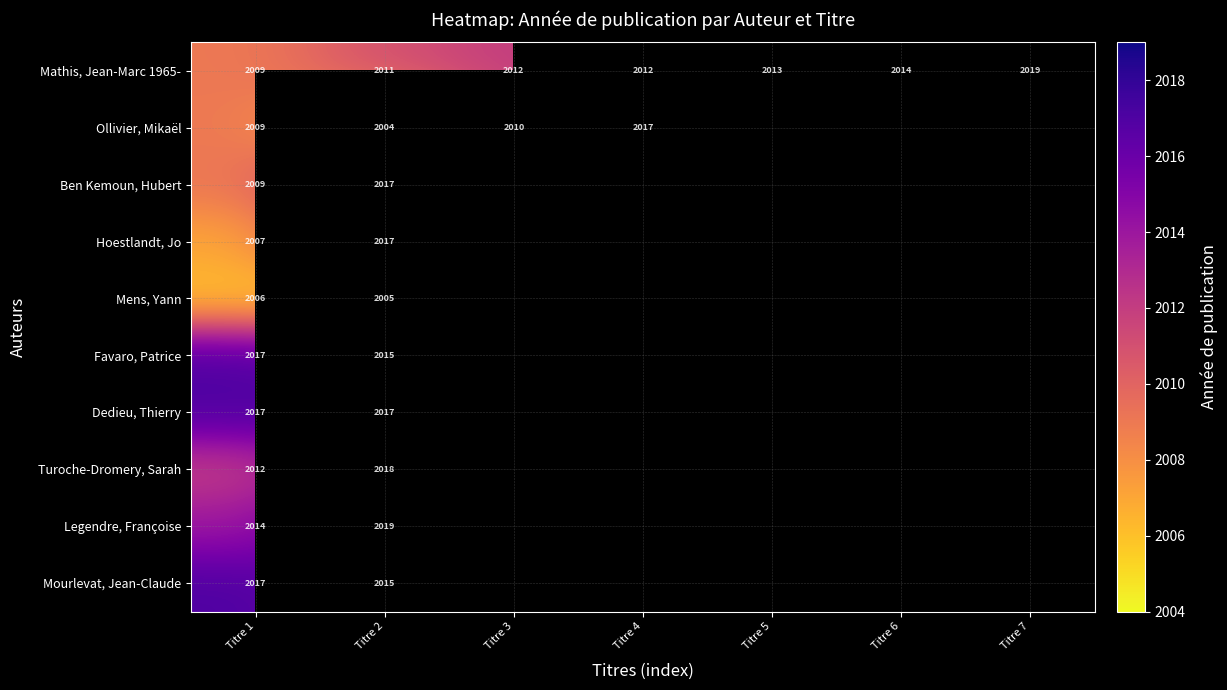

What is the highest value of the Mathis, Jean-Marc 1965- series?

2019